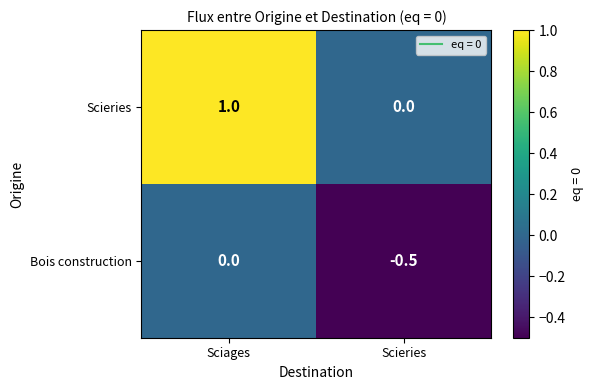

Between Sciages and Scieries, which series saw the biggest shift?

Scieries